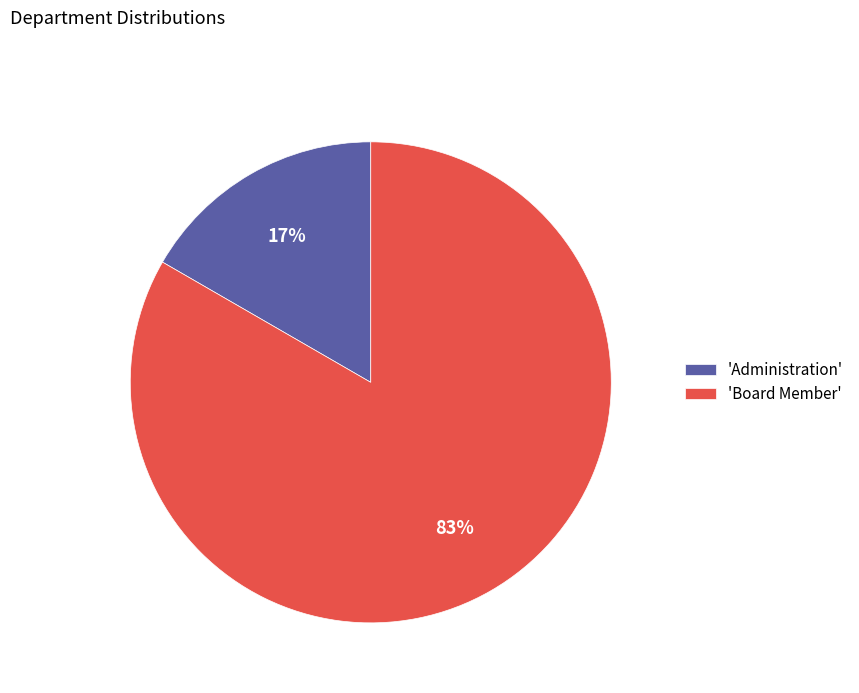

Which category has the smallest portion of the pie?

'Administration'